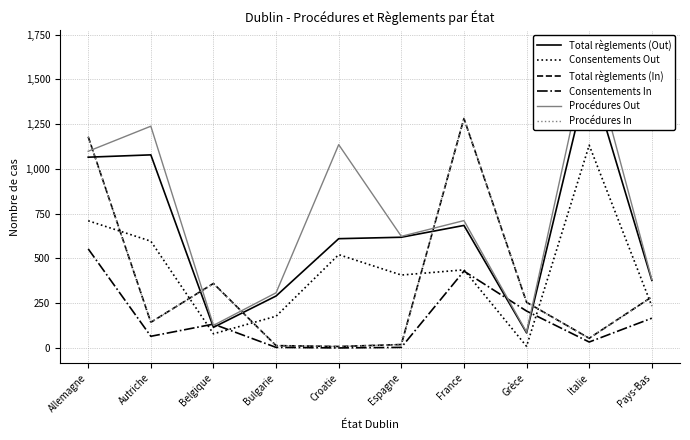

How many lines are shown in the chart?

6